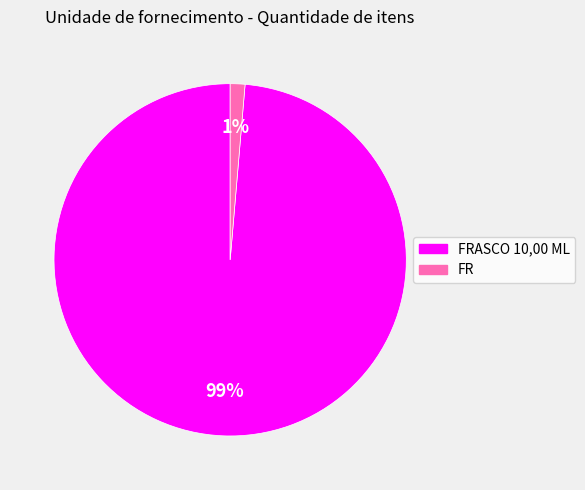

How many segments does this pie chart have?

2